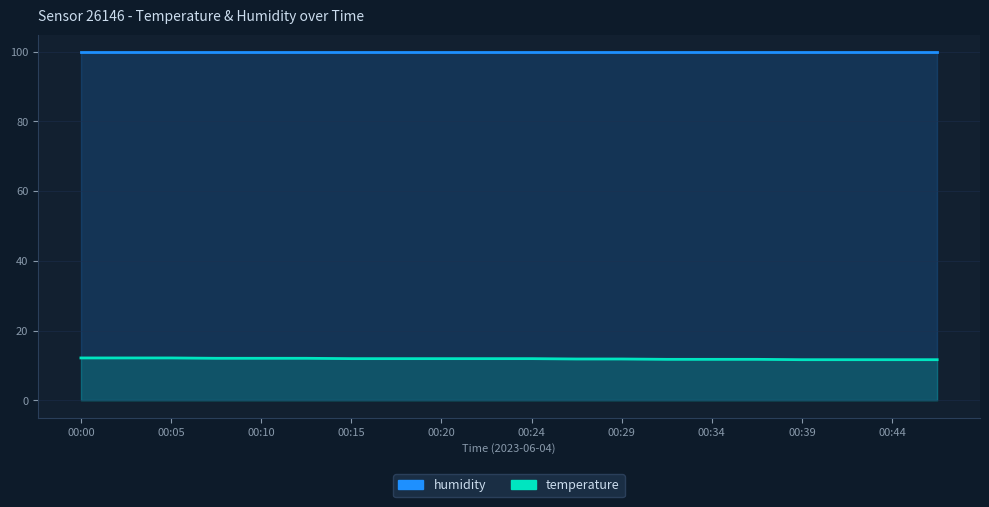

What is the sum of the temperature values at 00:24 and 00:20?

24.2